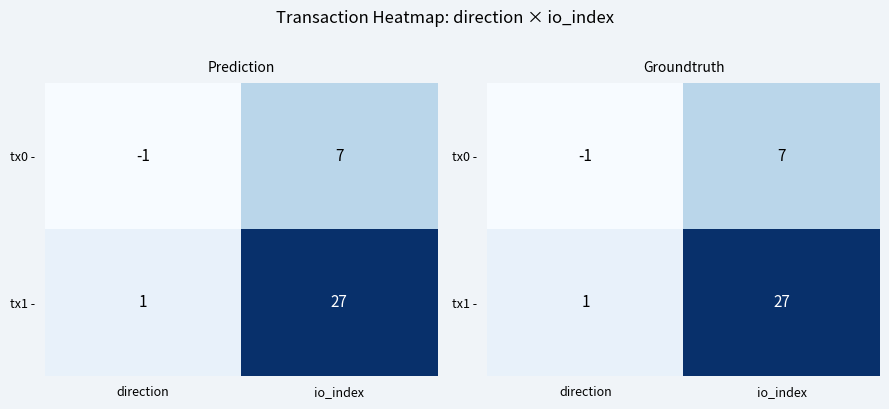

What is the smallest value displayed?

-1